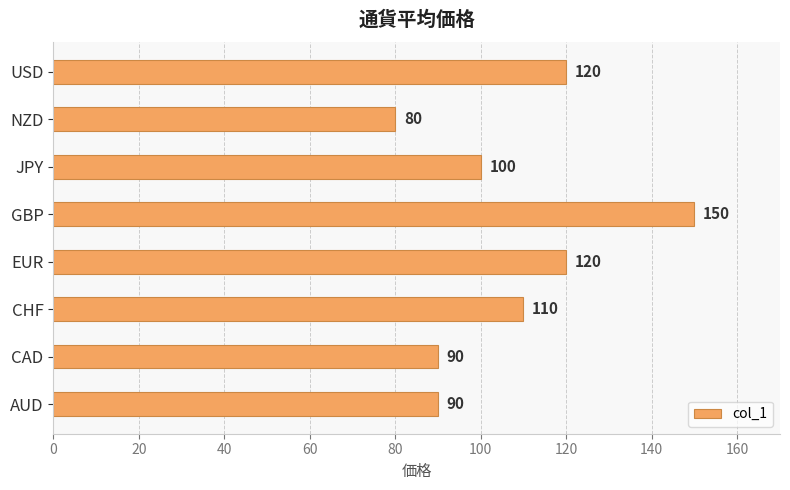

Count the values in the range 90 to 120.

6